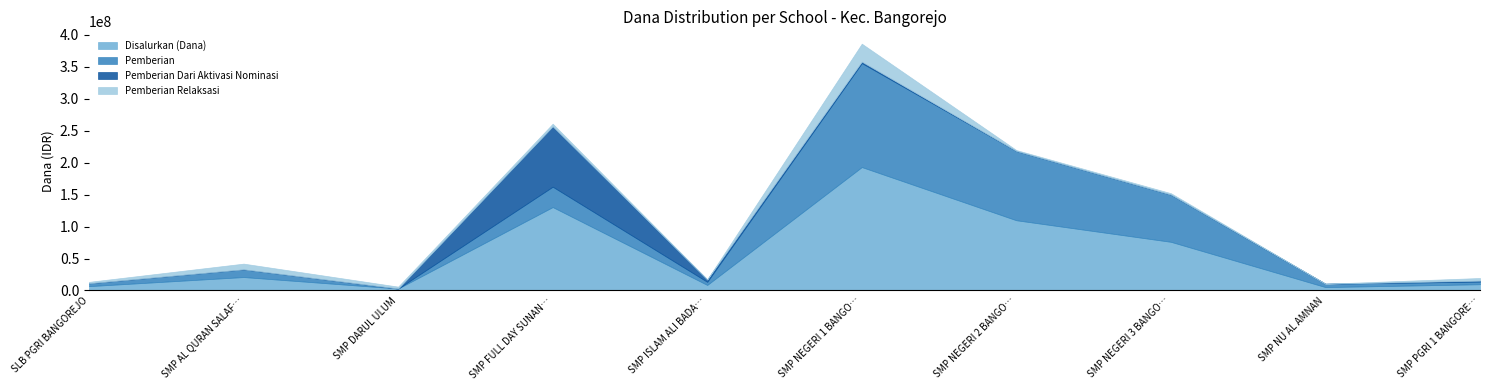

At which label does Disalurkan (Dana) reach its peak?

SMP NEGERI 1 BANGO…